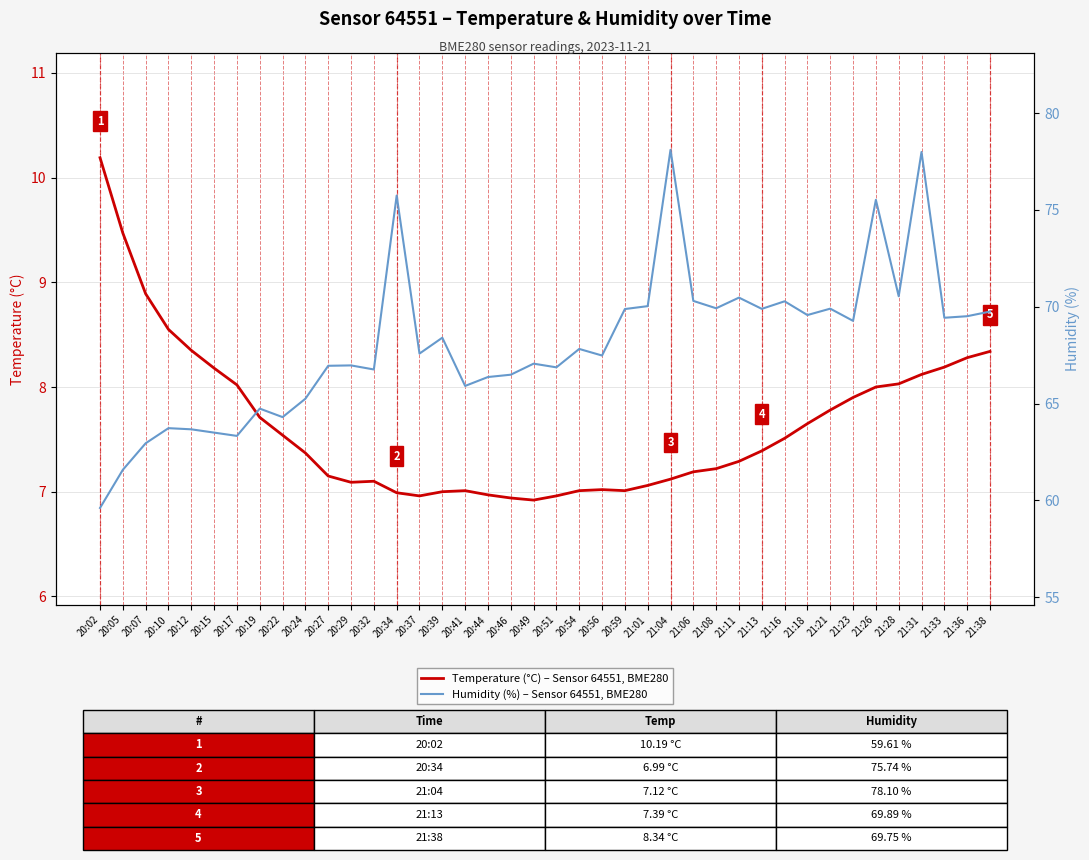

What is the sum of all Humidity (%) values?

2723.4